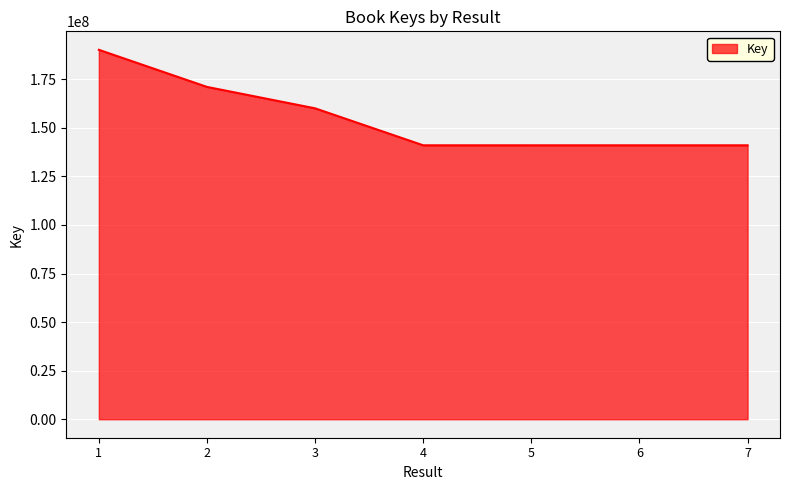

What is the difference between the second highest and second lowest values?

30060342